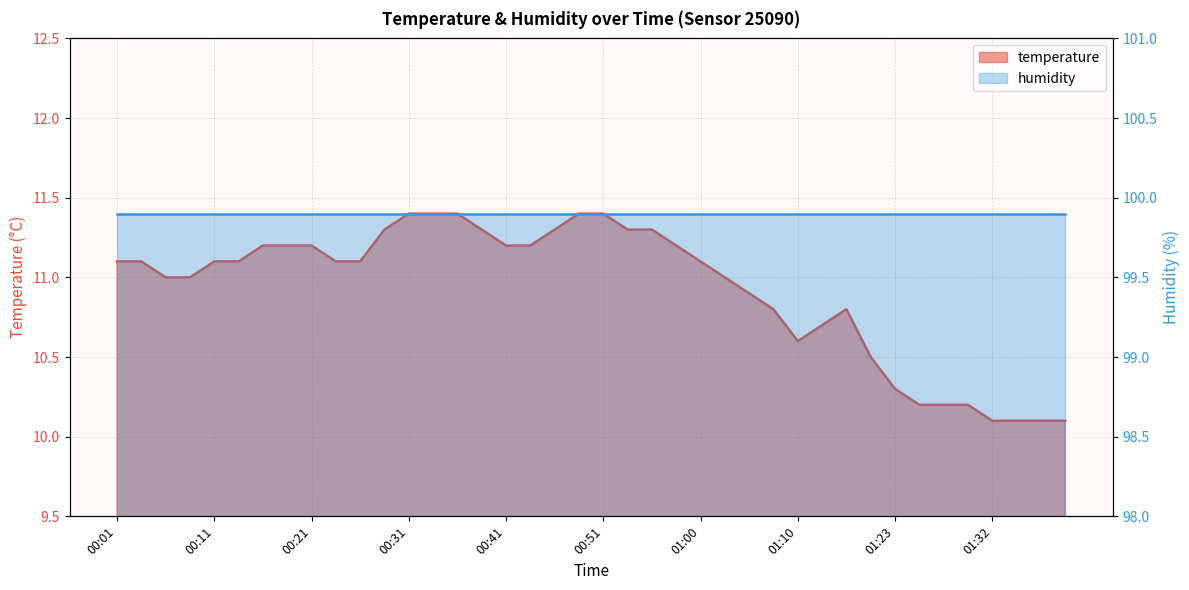

What is the difference between the maximum and second lowest values?

1.3